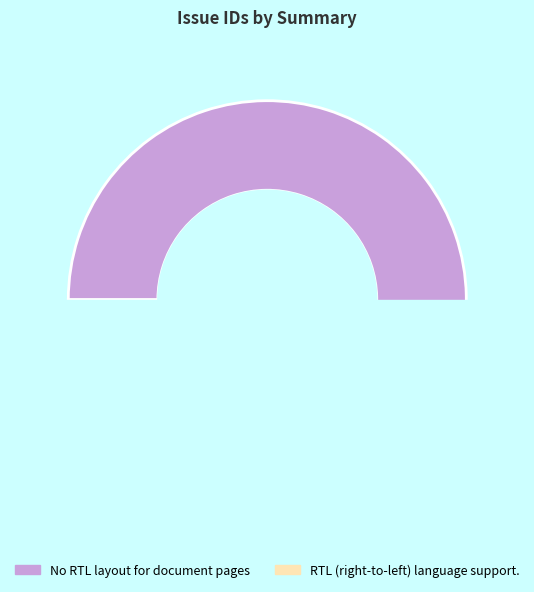

Count the number of slices in the pie.

2